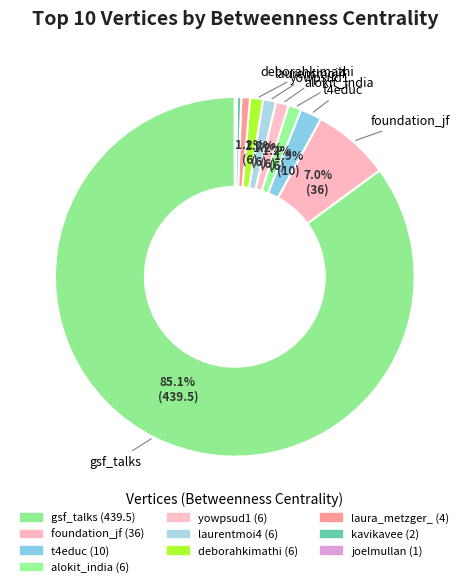

What portion of the pie excludes kavikavee?

99.6%